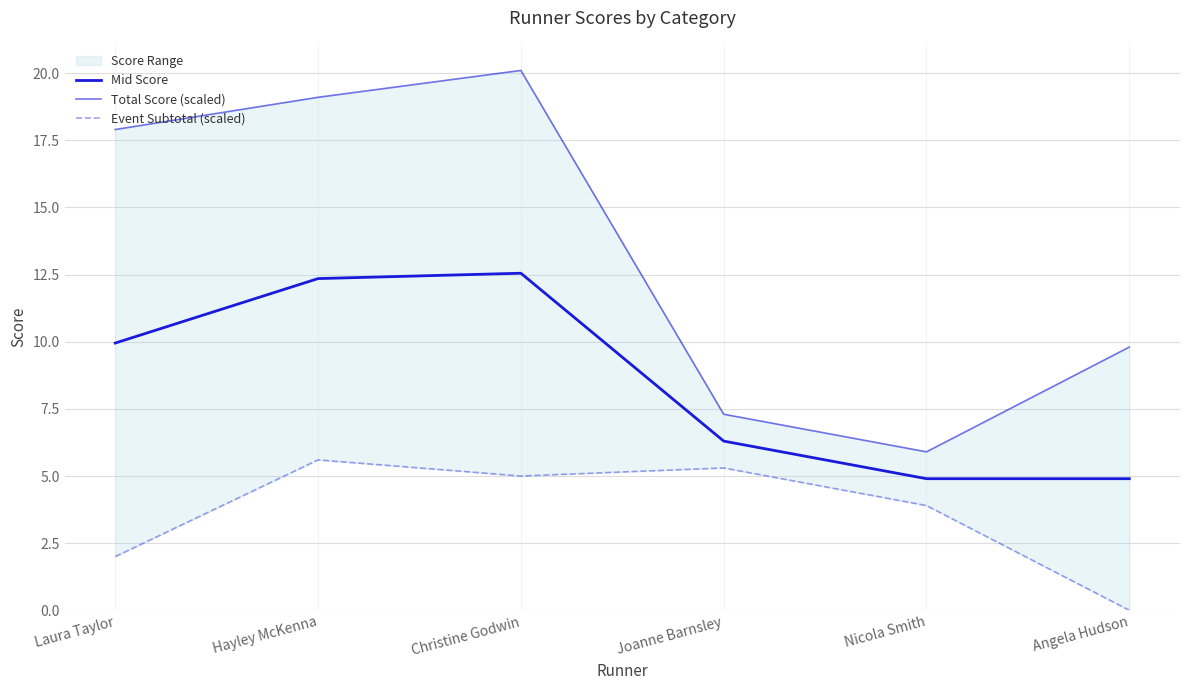

At which category does the chart reach its minimum across all series?

Angela Hudson